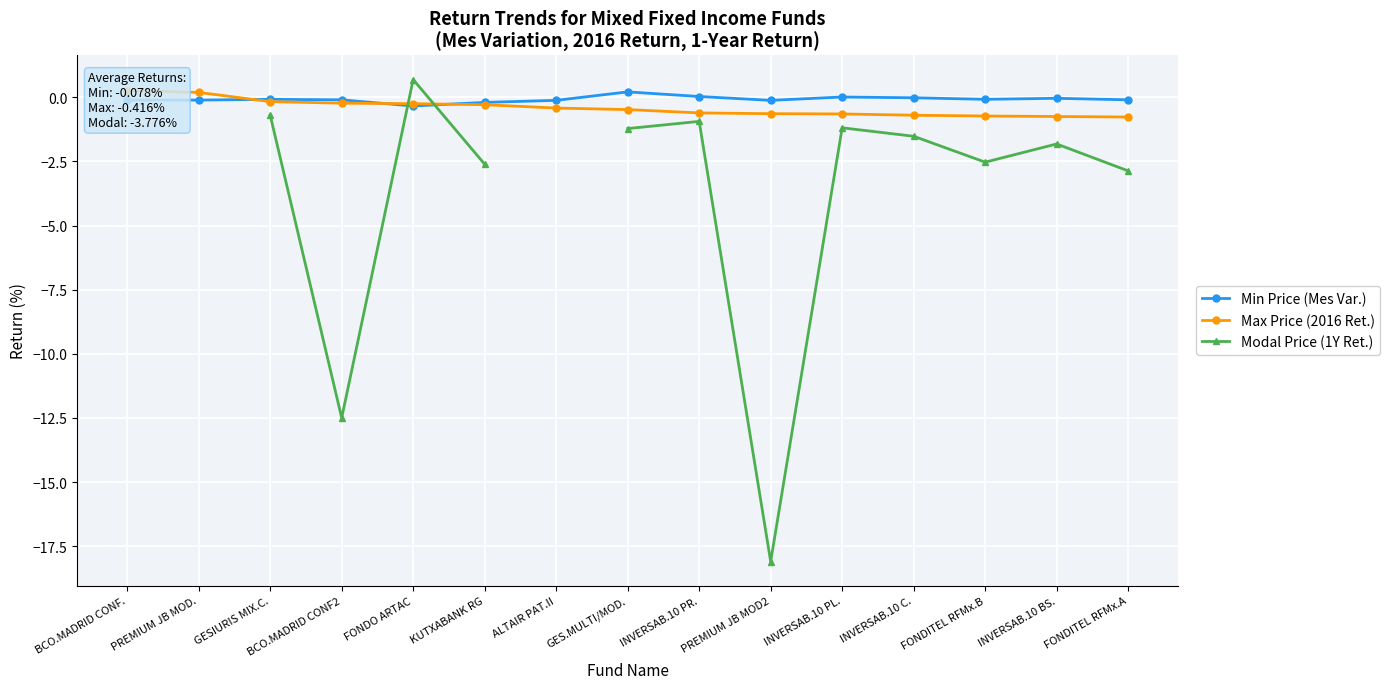

What is the difference between the Max Price (2016 Ret.) values at PREMIUM JB MOD. and ALTAIR PAT.II?

0.6